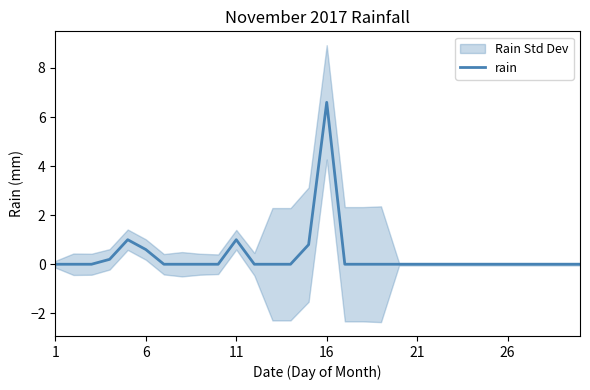

The rain series shows 1.6 at 11. True or false?

False